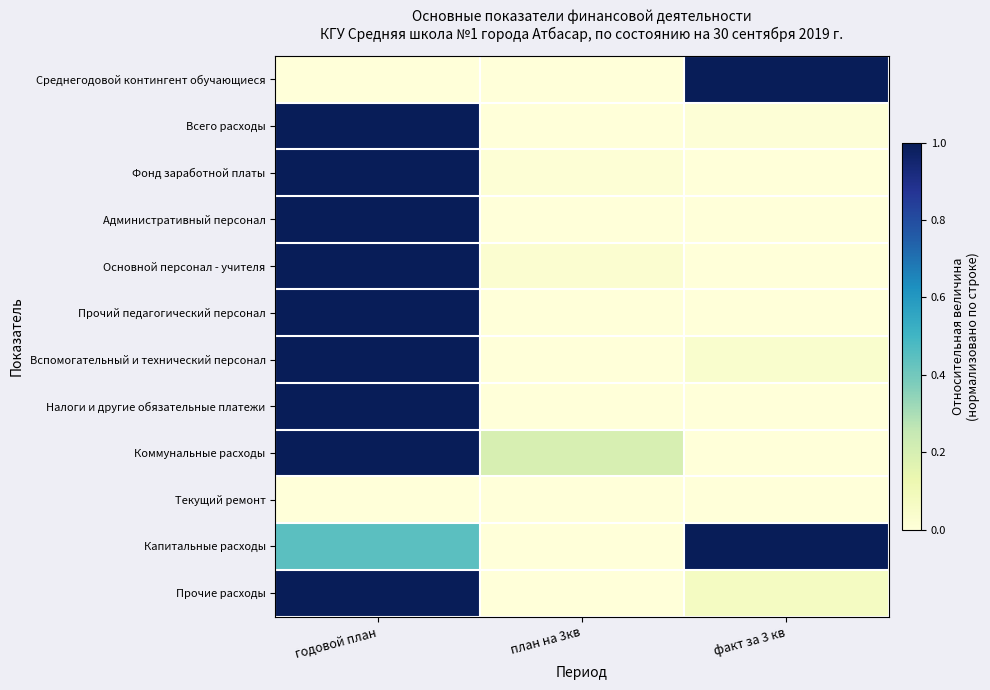

Reading left to right, list all the values displayed in this chart.

Среднегодовой контингент обучающиеся: годовой план=0.0	план на 3кв=0.0	факт за 3 кв=1.0
Всего расходы: годовой план=1.0	план на 3кв=0.0	факт за 3 кв=0.0
Фонд заработной платы: годовой план=1.0	план на 3кв=0.0	факт за 3 кв=0.0
Административный персонал: годовой план=1.0	план на 3кв=0.0	факт за 3 кв=0.0
Основной персонал - учителя: годовой план=1.0	план на 3кв=0.0	факт за 3 кв=0.0
Прочий педагогический персонал: годовой план=1.0	план на 3кв=0.0	факт за 3 кв=0.0
Вспомогательный и технический персонал: годовой план=1.0	план на 3кв=0.0	факт за 3 кв=0.0
Налоги и другие обязательные платежи: годовой план=1.0	план на 3кв=0.0	факт за 3 кв=0.0
Коммунальные расходы: годовой план=1.0	план на 3кв=0.2	факт за 3 кв=0.0
Текущий ремонт: годовой план=0.0	план на 3кв=0.0	факт за 3 кв=0.0
Капитальные расходы: годовой план=0.4	план на 3кв=0.0	факт за 3 кв=1.0
Прочие расходы: годовой план=1.0	план на 3кв=0.0	факт за 3 кв=0.1